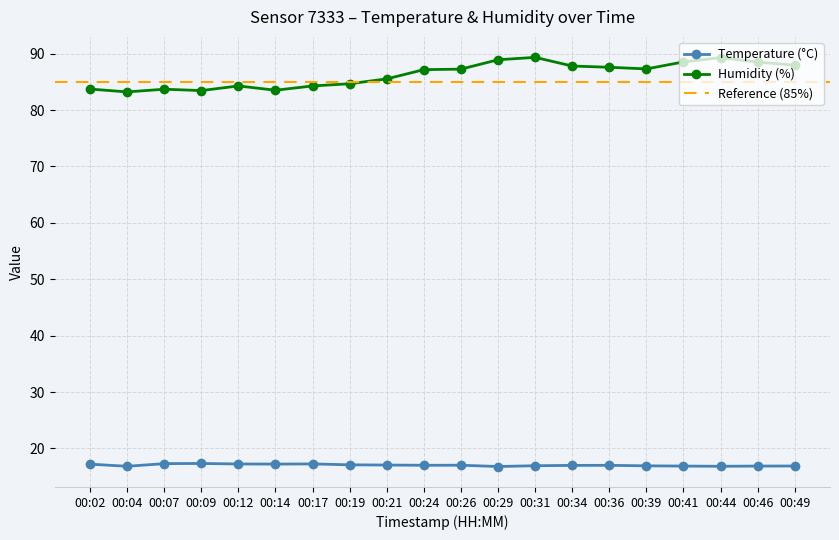

Reading left to right, list all the values displayed in this chart.

Temperature (°C): 17.2	16.8	17.3	17.3	17.2	17.2	17.3	17.1	17.1	17.0	17.0	16.8	16.9	17.0	17.0	16.9	16.9	16.8	16.9	16.9
Humidity (%): 83.7	83.2	83.7	83.5	84.3	83.5	84.3	84.7	85.5	87.2	87.2	88.9	89.3	87.8	87.6	87.3	88.5	89.3	88.5	87.9